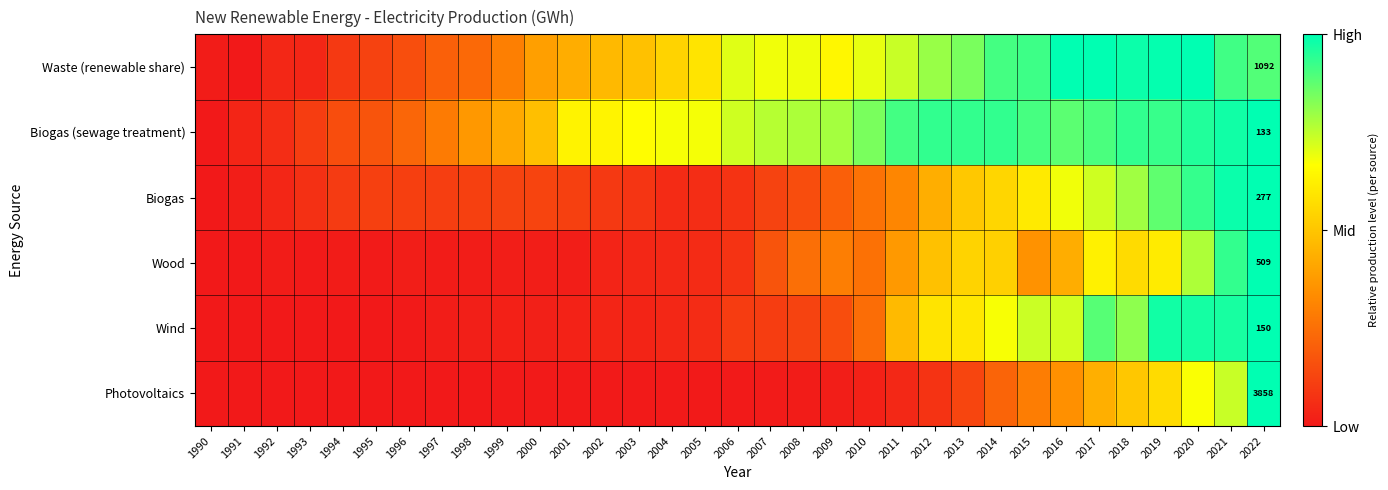

At 2022, list the series in order from smallest to largest.

Biogas (sewage treatment), Wind, Biogas, Wood, Waste (renewable share), Photovoltaics